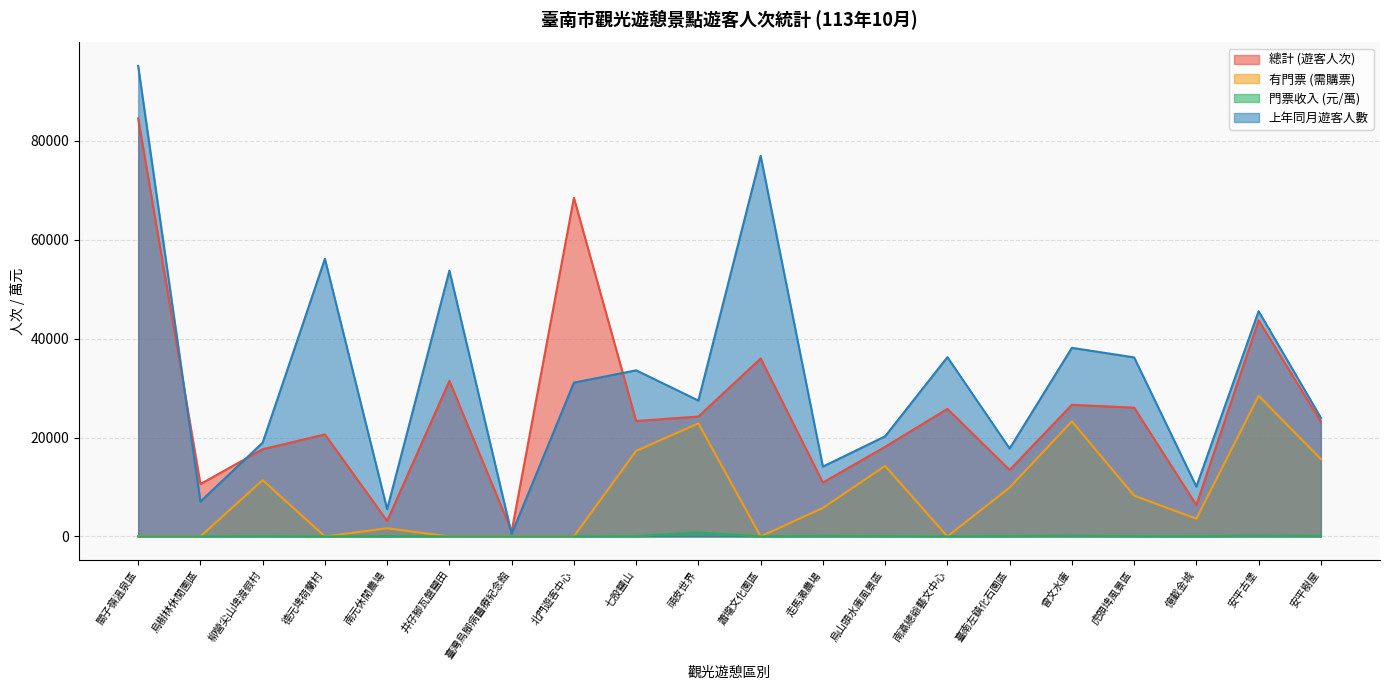

What is the greatest value displayed?

95124.0